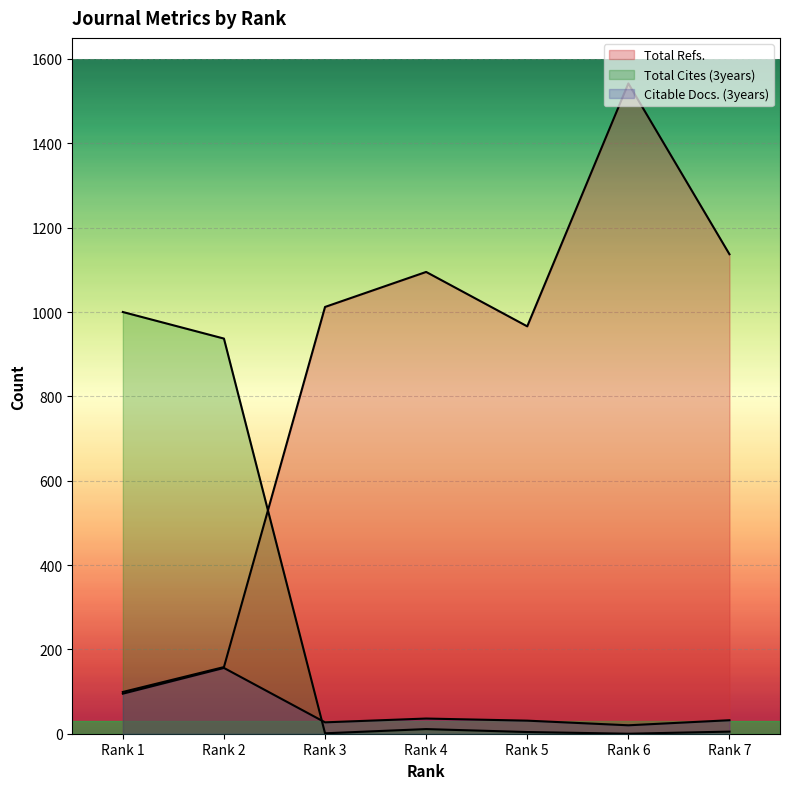

Which label corresponds to the largest value in the chart?

Rank 6